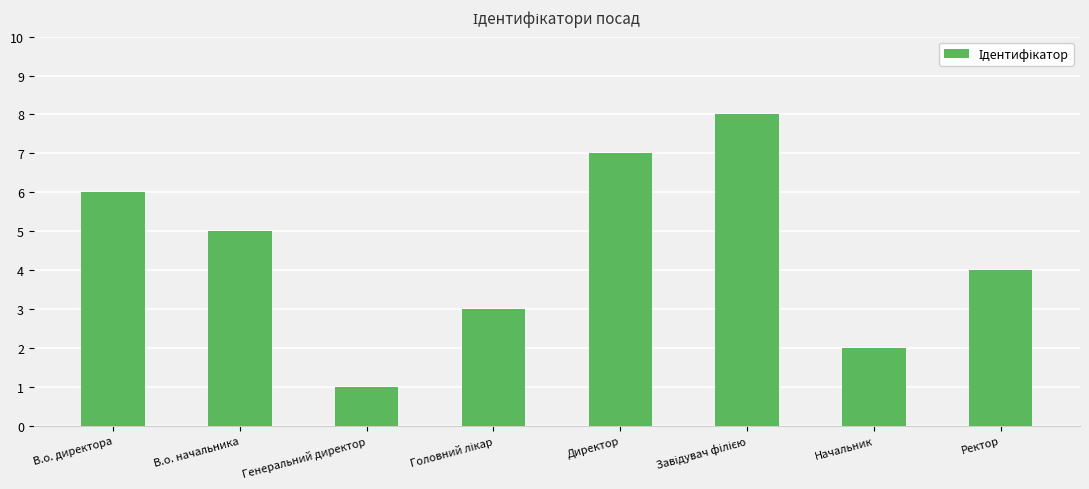

Read the value at Ректор.

4